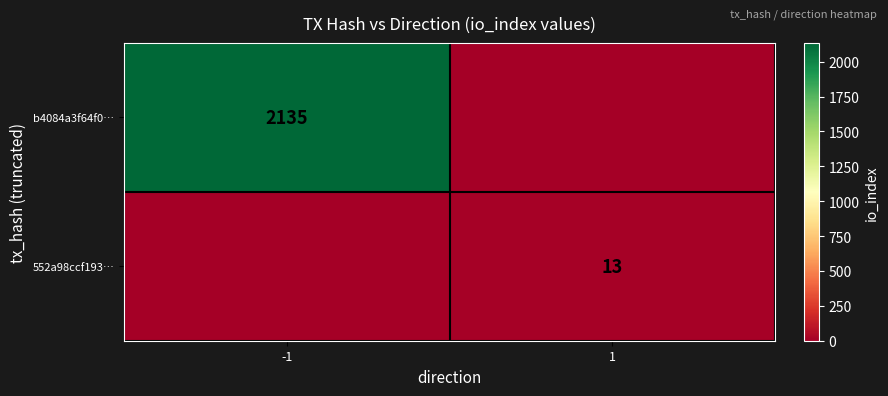

Is the value of b4084a3f64f0… at -1 greater than the value of 552a98ccf193… at 1?

Yes